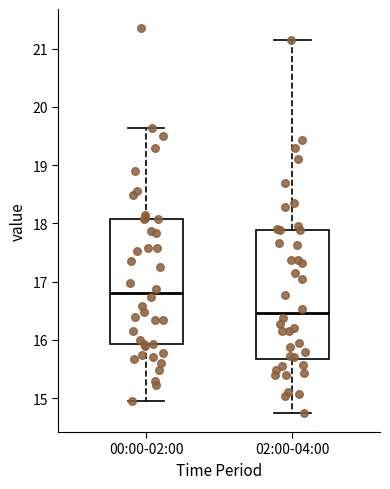

Where does the median line of the box for 00:00-02:00 sit on the y-axis? The values are not printed on the chart, so give them approximately, as read against the axis.

16.8